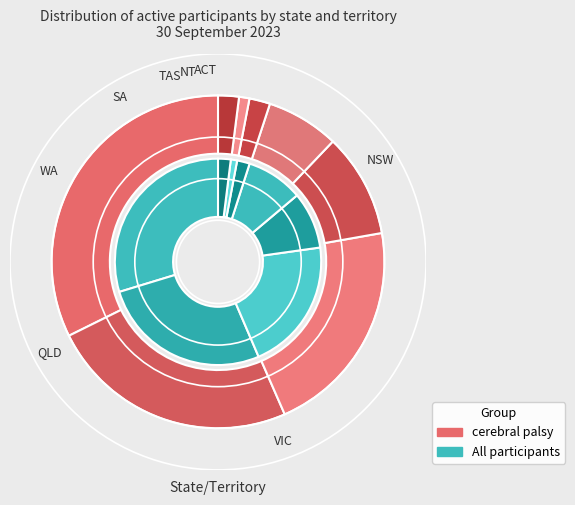

What percentage is the NT slice, to the nearest percent?

1%